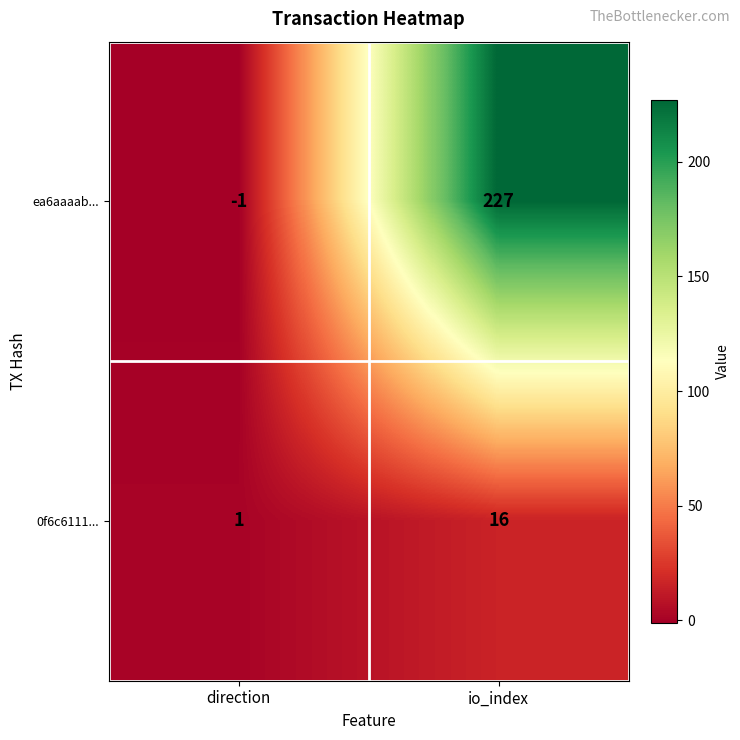

At how many categories does at least one series exceed 52?

1